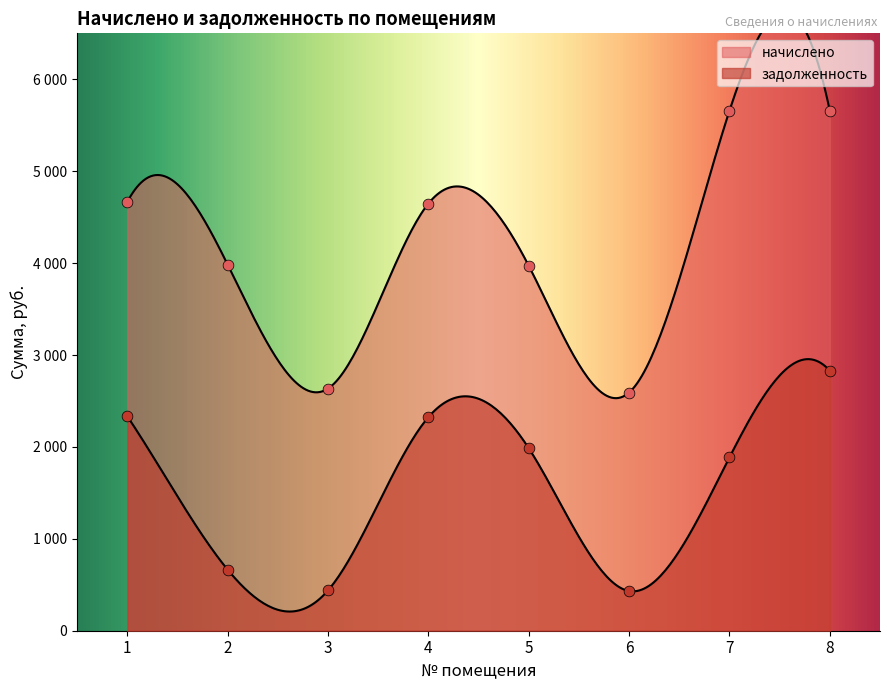

At how many categories does at least one series exceed 2768?

6